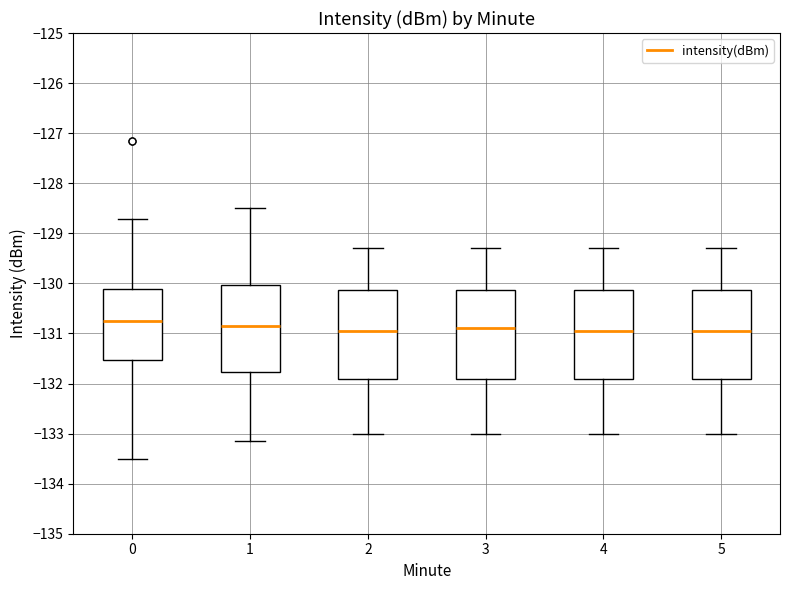

Reading left to right, read every box against the y-axis: the position of its median line, the range the box covers, and the ends of its whiskers. The values are not printed on the chart, so give them approximately, as read against the axis.

0: median -130.8, box -131.5 to -130.1, whiskers -133.5 to -128.7
1: median -130.8, box -131.8 to -130.0, whiskers -133.1 to -128.5
2: median -130.9, box -131.9 to -130.1, whiskers -133.0 to -129.3
3: median -130.9, box -131.9 to -130.1, whiskers -133.0 to -129.3
4: median -130.9, box -131.9 to -130.1, whiskers -133.0 to -129.3
5: median -130.9, box -131.9 to -130.1, whiskers -133.0 to -129.3